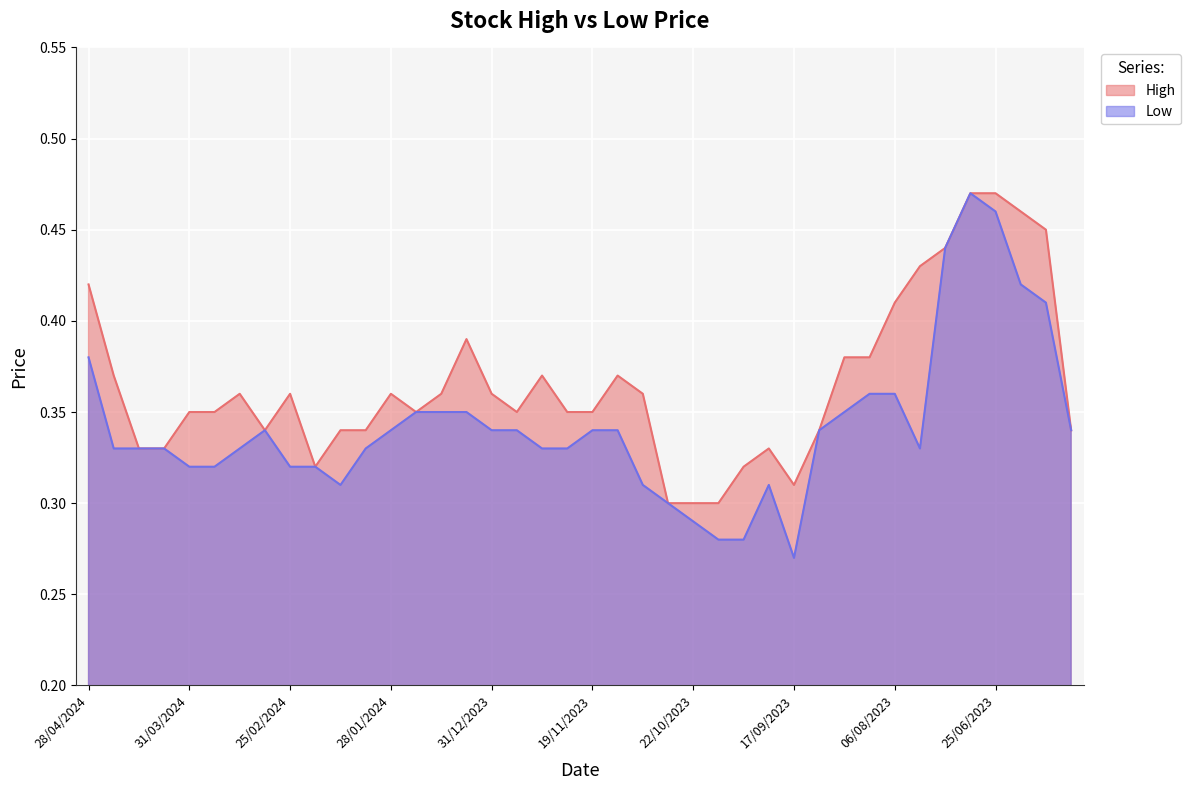

Reading left to right, list all the values displayed in this chart.

High: 0.4	0.4	0.3	0.3	0.3	0.3	0.4	0.3	0.4	0.3	0.3	0.3	0.4	0.3	0.4	0.4	0.4	0.3	0.4	0.3	0.3	0.4	0.4	0.3	0.3	0.3	0.3	0.3	0.3	0.3	0.4	0.4	0.4	0.4	0.4	0.5	0.5	0.5	0.5	0.3
Low: 0.4	0.3	0.3	0.3	0.3	0.3	0.3	0.3	0.3	0.3	0.3	0.3	0.3	0.3	0.3	0.3	0.3	0.3	0.3	0.3	0.3	0.3	0.3	0.3	0.3	0.3	0.3	0.3	0.3	0.3	0.3	0.4	0.4	0.3	0.4	0.5	0.5	0.4	0.4	0.3